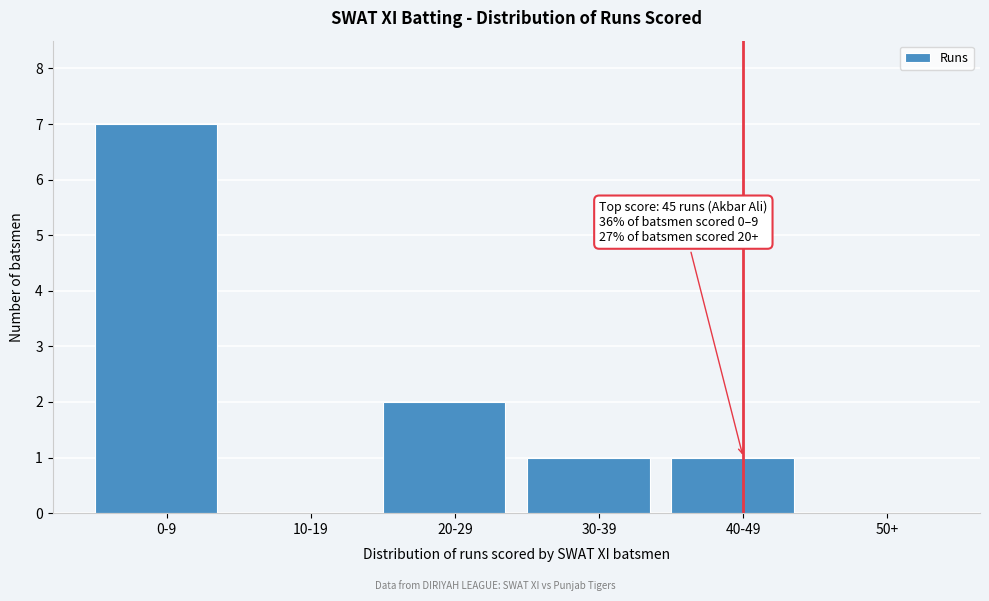

Reading left to right, list all the values displayed in this chart.

0-9=7	10-19=0	20-29=2	30-39=1	40-49=1	50+=0